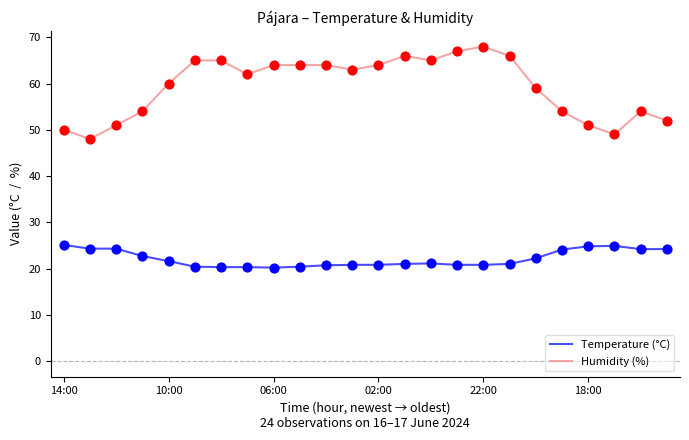

What are all the series names shown in the legend?

Temperature (°C), Humidity (%)